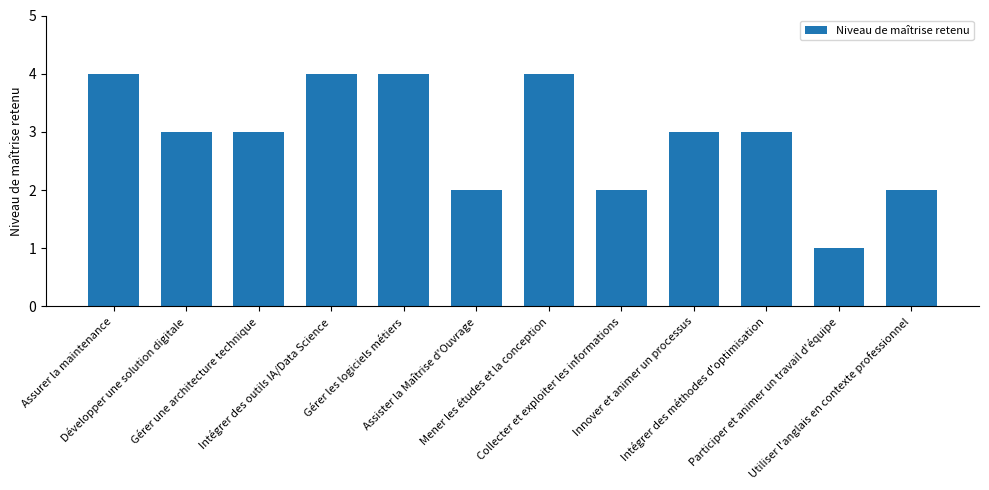

Where does the data first go above 3?

Assurer la maintenance